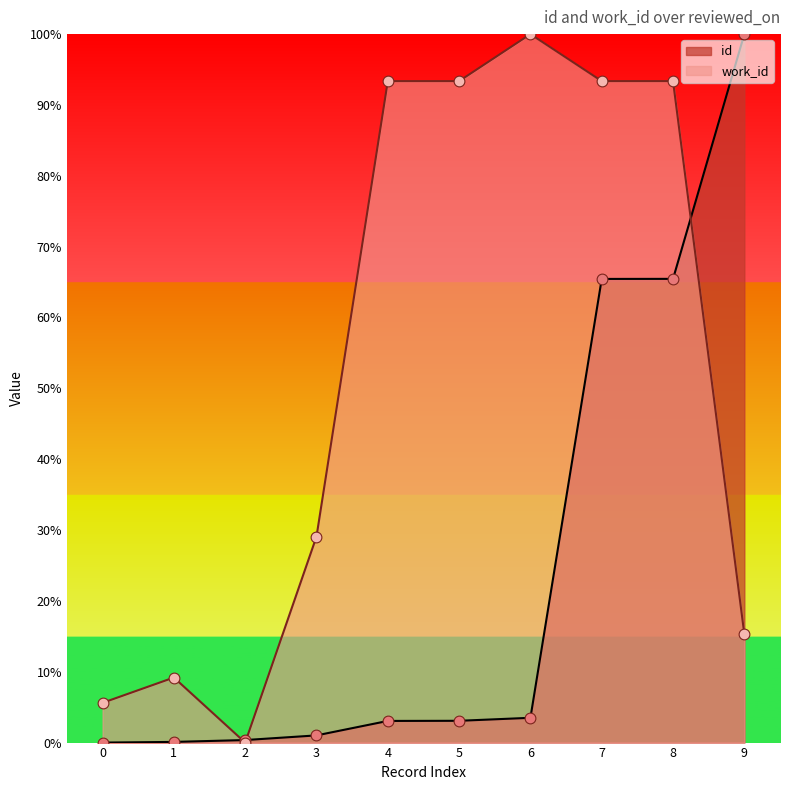

Which series has the largest total across all categories?

work_id